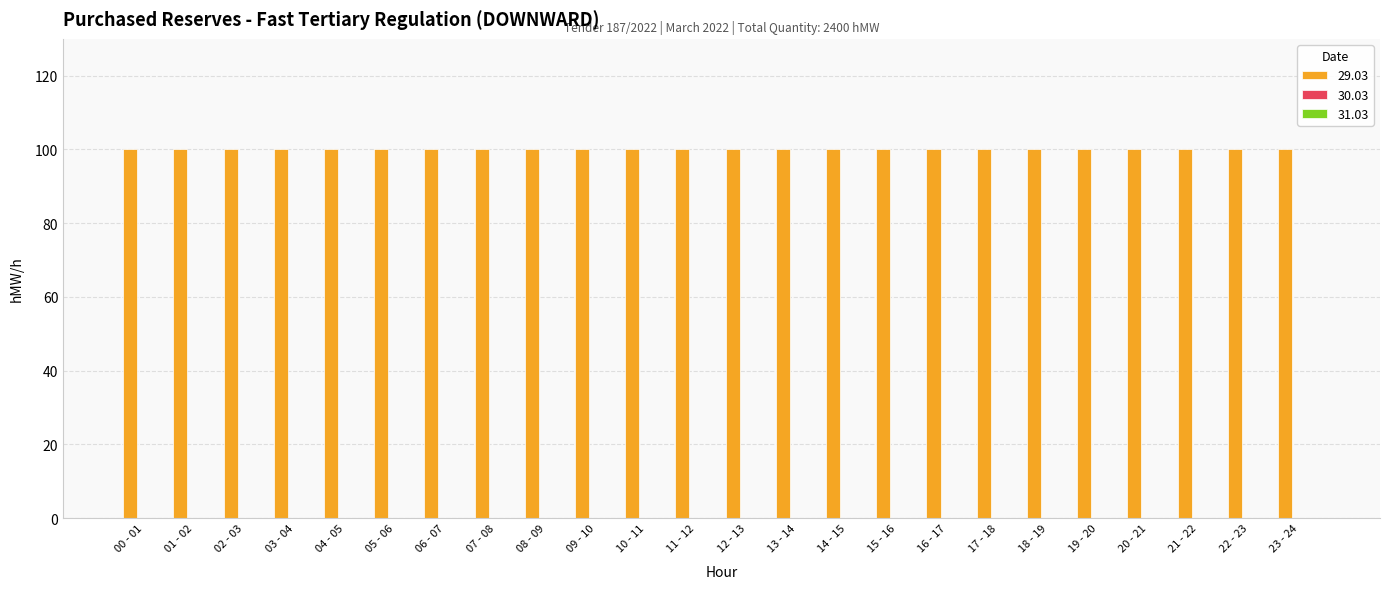

Count the number of data series in this chart.

3